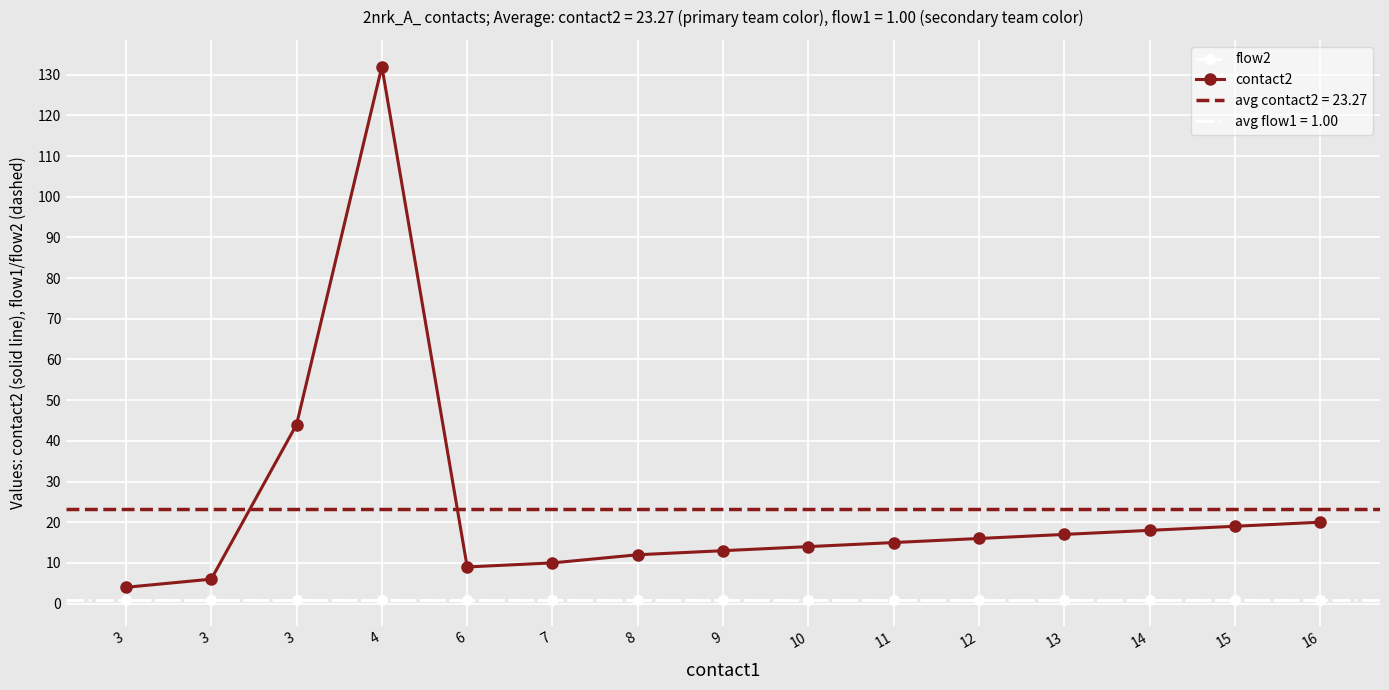

True or false: flow2 and contact2 intersect in this chart.

False